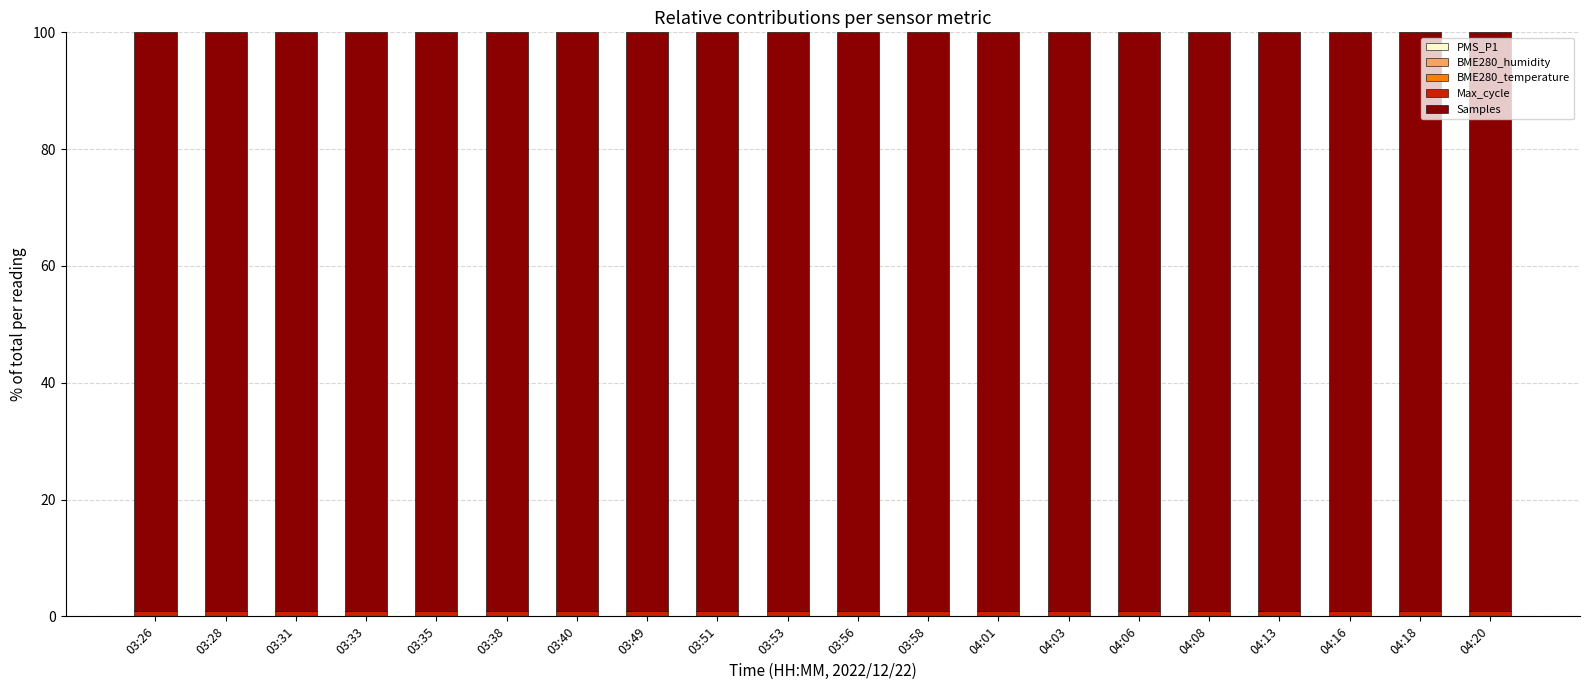

Are the bars grouped side by side (vs. stacked)?

No